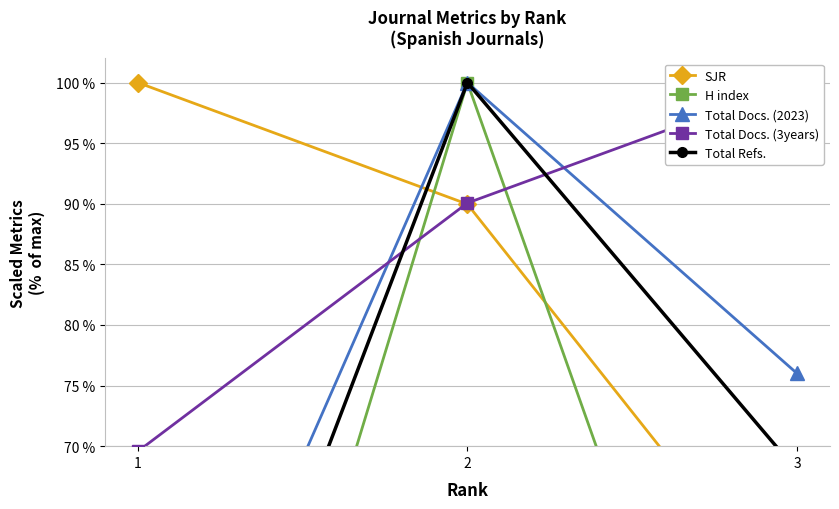

At which label does Total Docs. (3years) reach its peak?

3